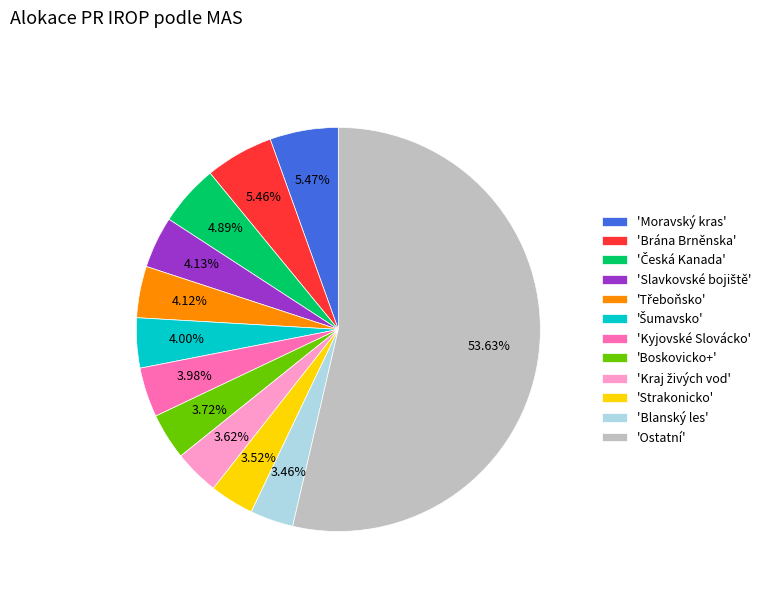

What is the largest slice in the pie chart?

'Ostatní'